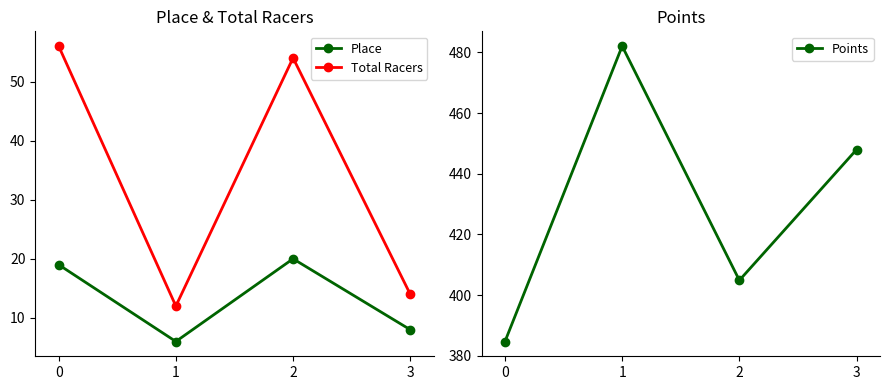

Where is the first local minimum for Total Racers?

1